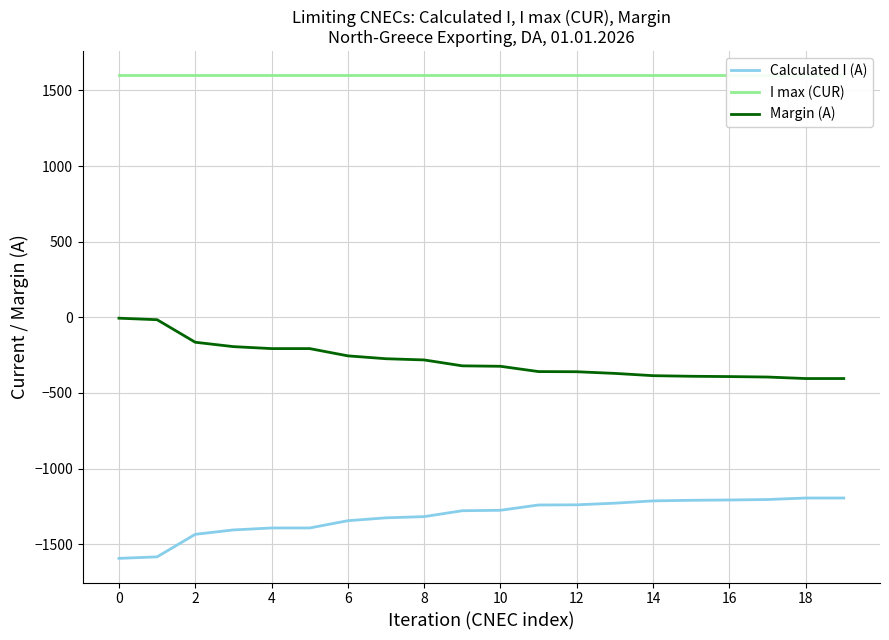

True or false: Calculated I (A) has more than 0 interior local peaks.

False